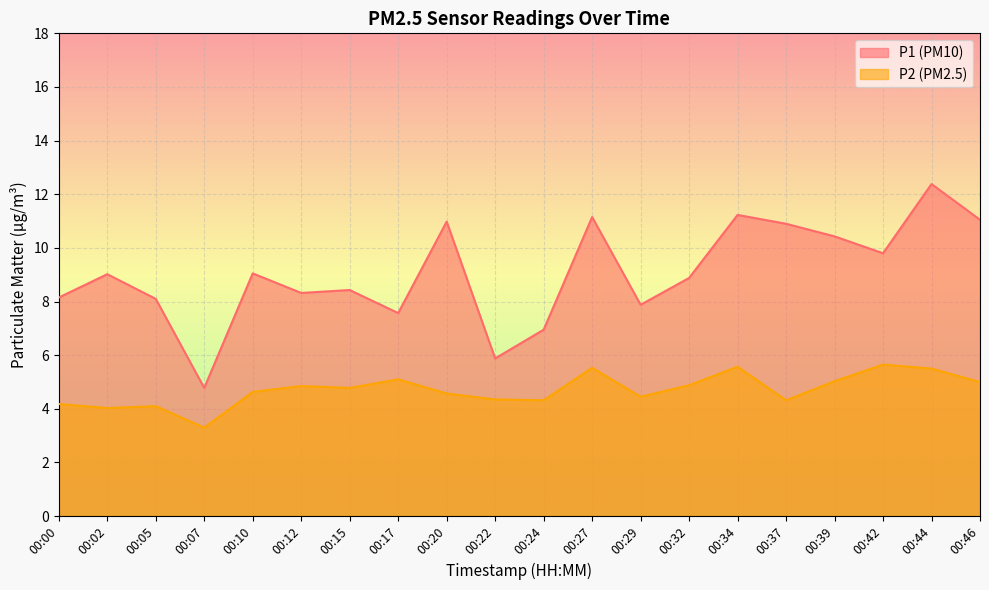

List the series in order of their overall mean, lowest first.

P2 (PM2.5), P1 (PM10)